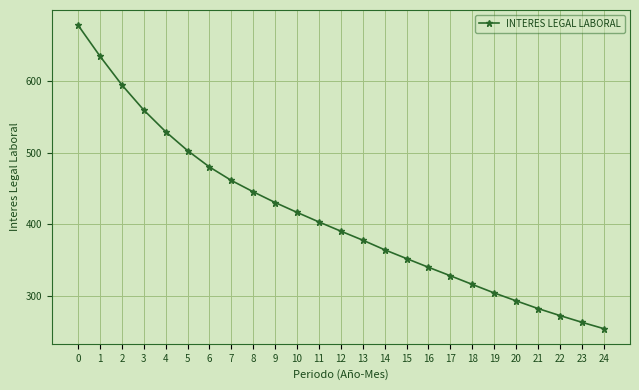

Reading right to left, extract all data points from this chart.

254.5	263.4	272.8	282.5	293.3	304.3	316.2	328.3	340.2	352.4	364.6	378.1	390.6	403.5	416.9	430.6	445.6	461.5	480.3	503.2	529.6	559.9	595.0	635.2	678.5